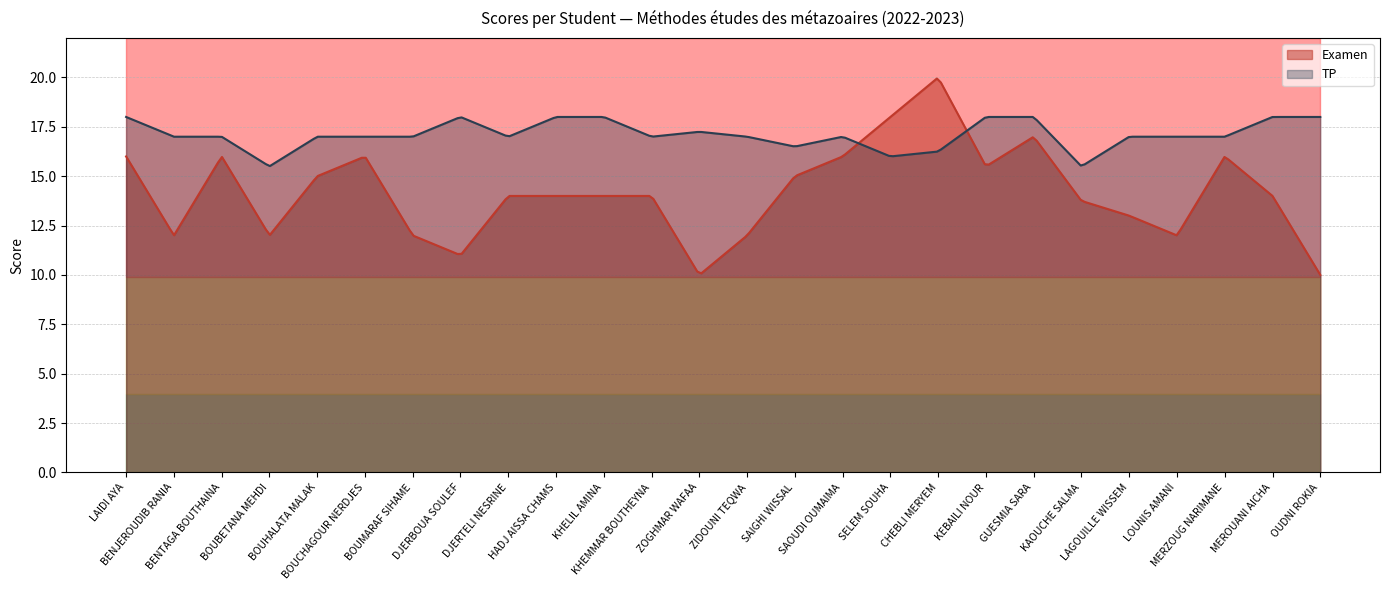

What are all the series names shown in the legend?

Examen, TP